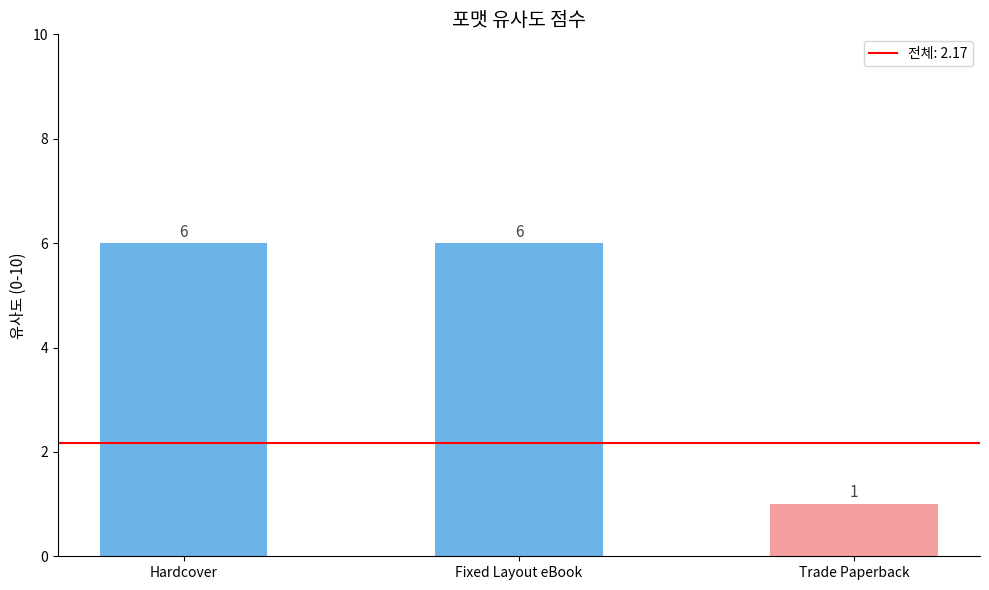

What is the minimum value shown in the chart?

1